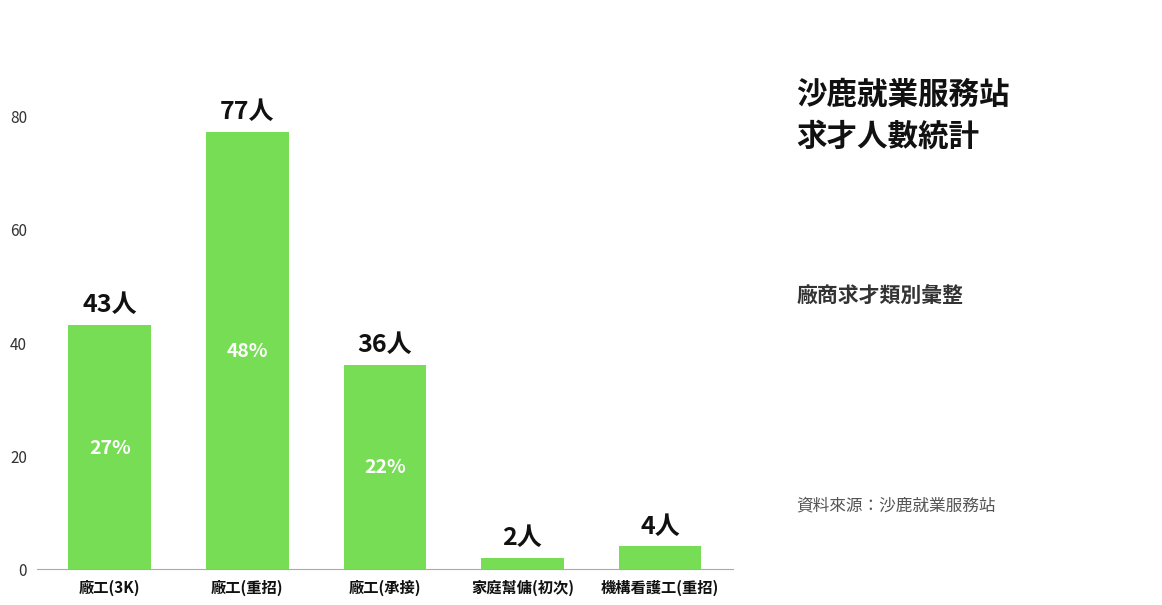

What is the change in value from 廠工(3K) to 家庭幫傭(初次)?

-41